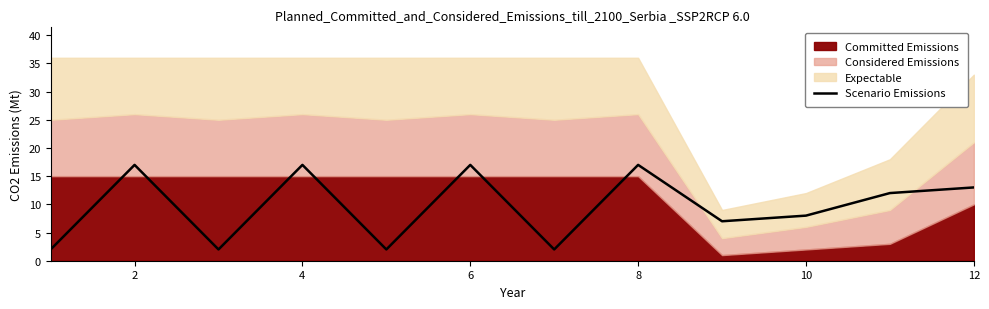

How many data points are less than 12?

6